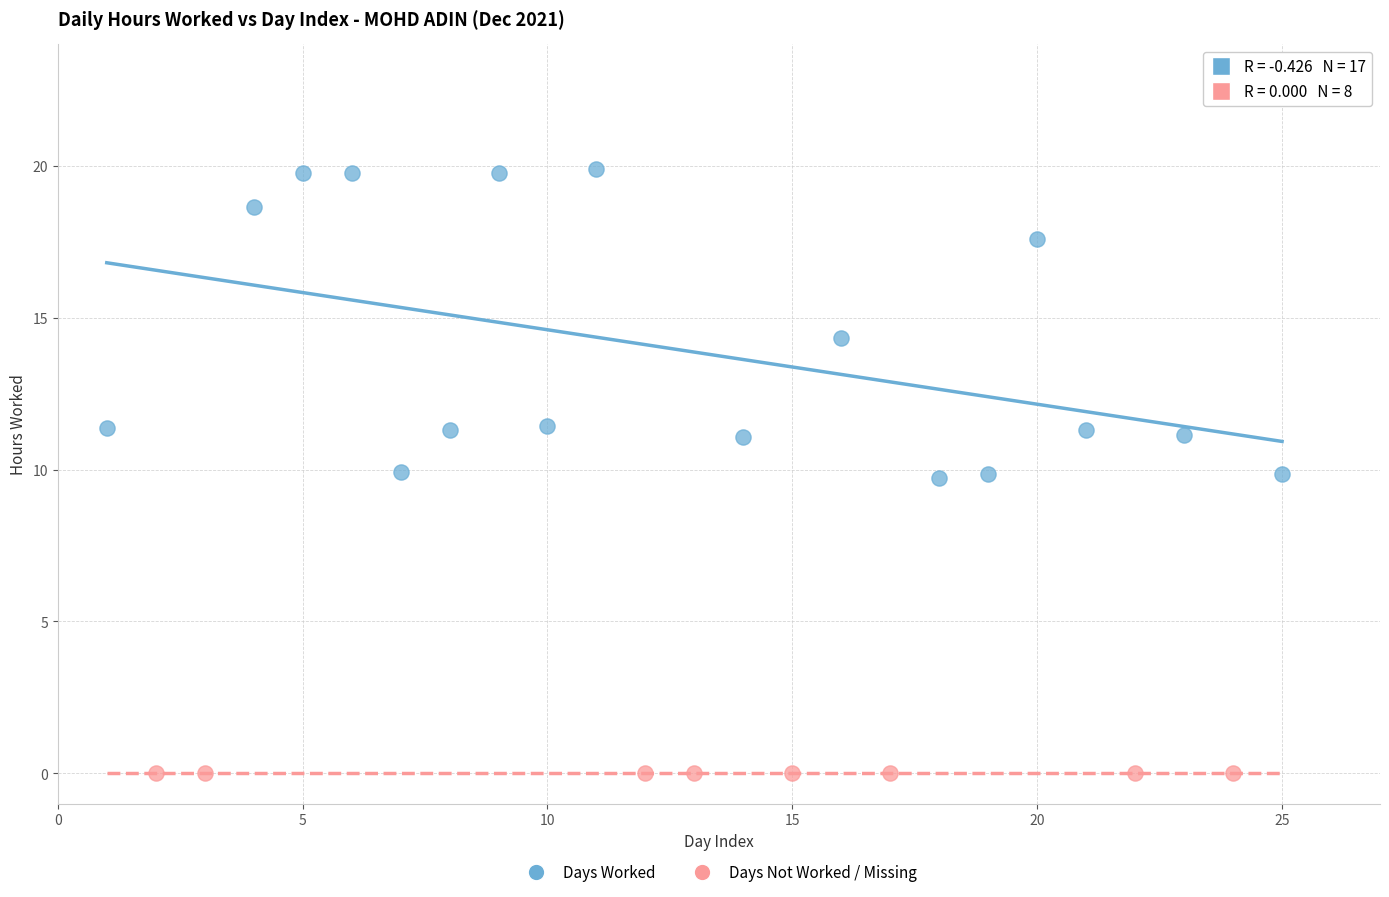

Which series reaches the minimum Y coordinate?

Days Not Worked / Missing